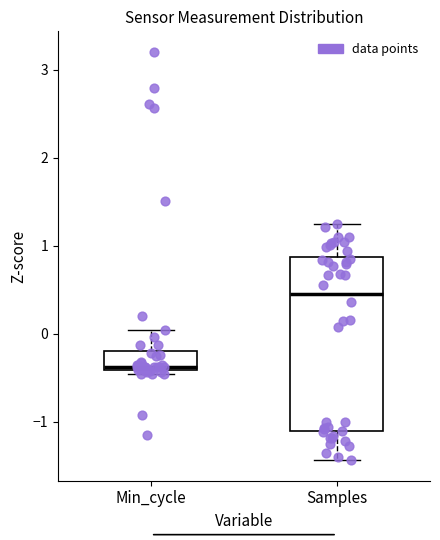

Which box is the tallest, from its lower edge to its upper edge?

Samples